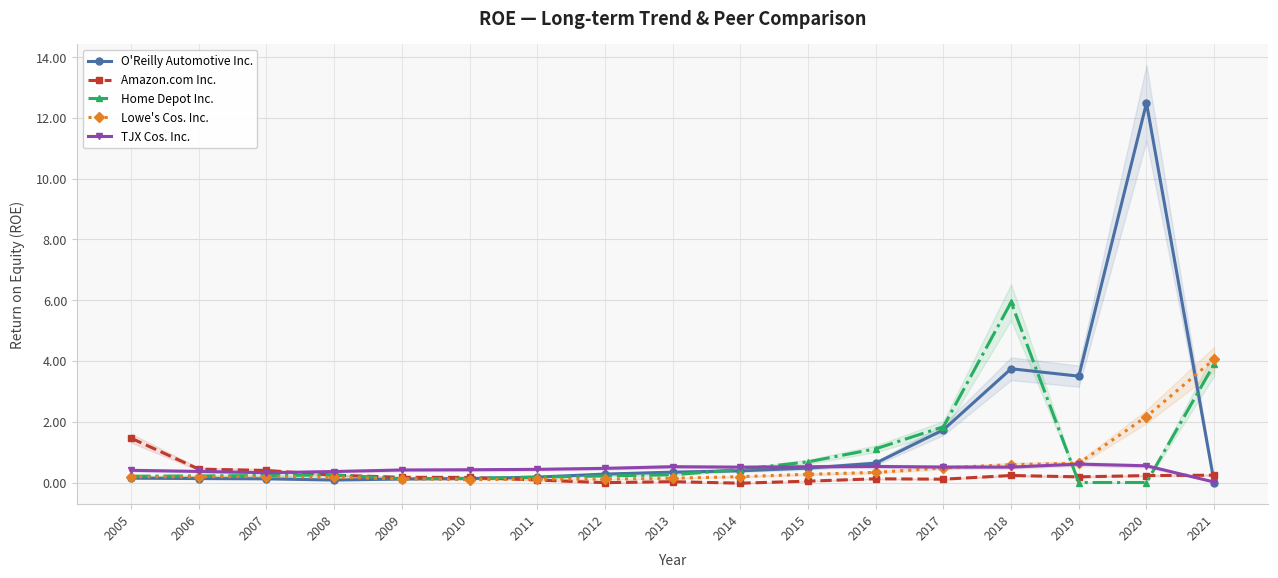

Where is the first local minimum for O'Reilly Automotive Inc.?

2008